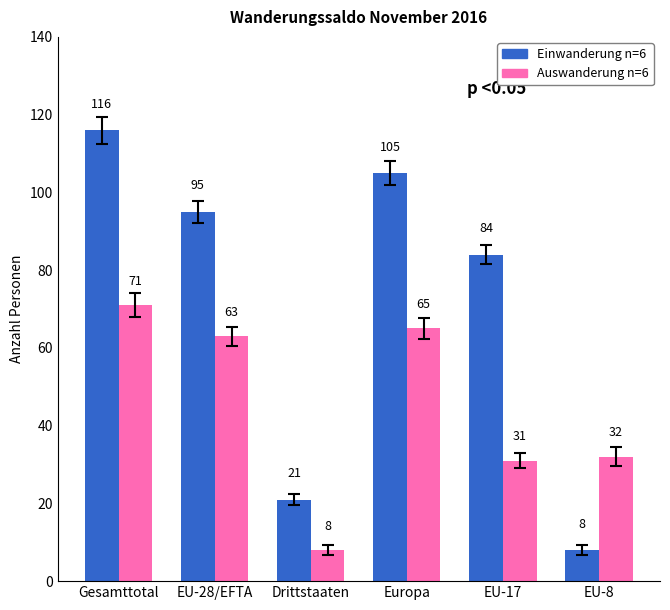

What is the greatest value displayed?

116